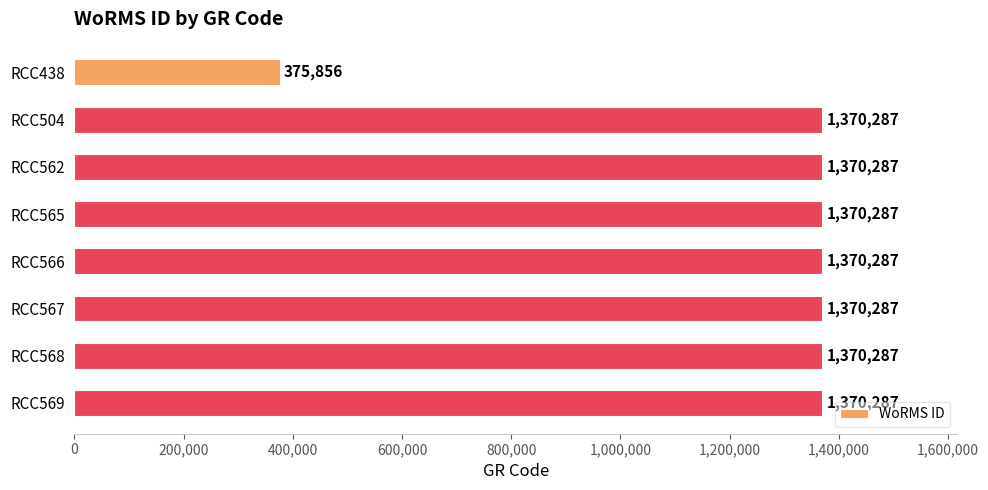

The chart shows a value of 1370287 at RCC568. True or false?

True